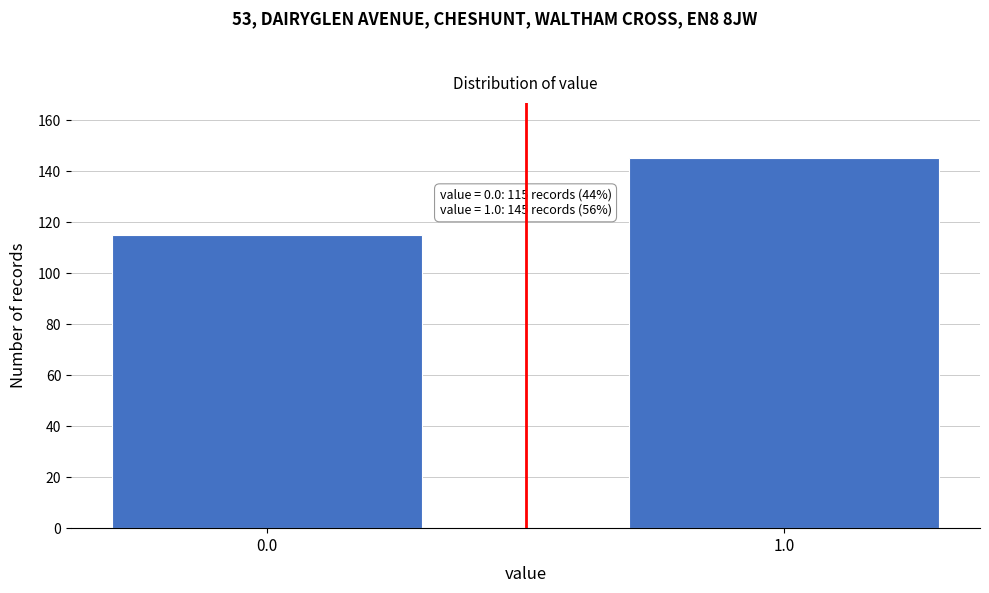

Reading left to right, list all the values displayed in this chart.

115	145